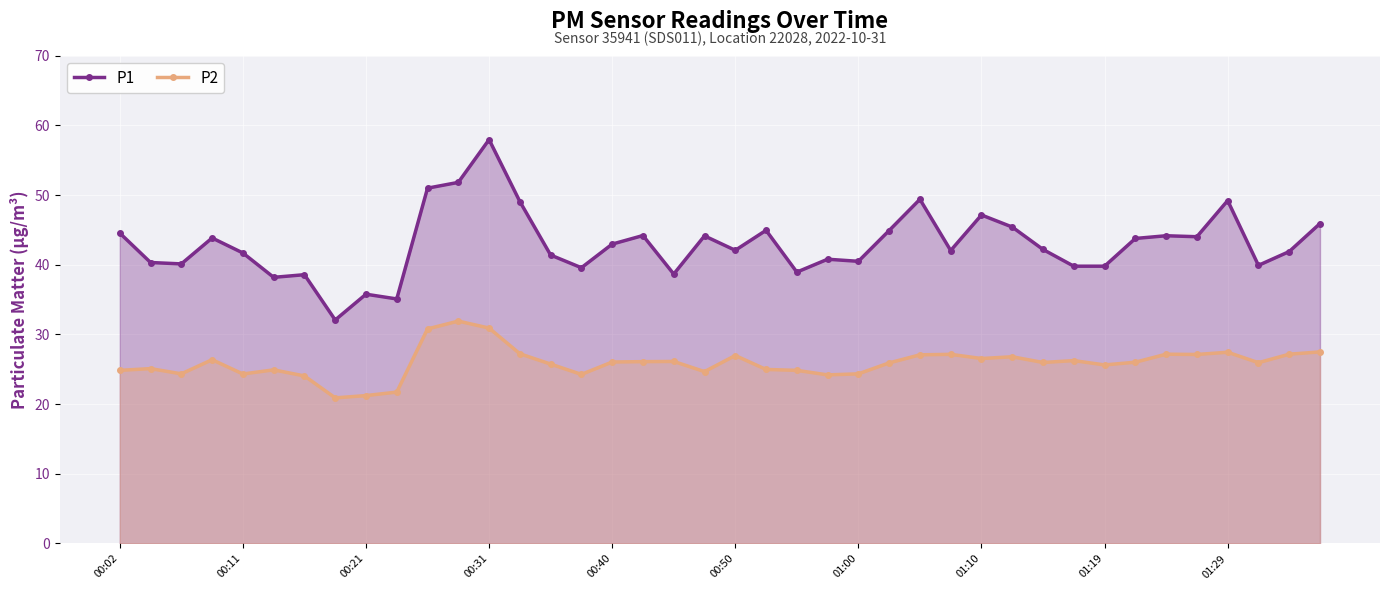

What is the average value of the P1 series?

43.0